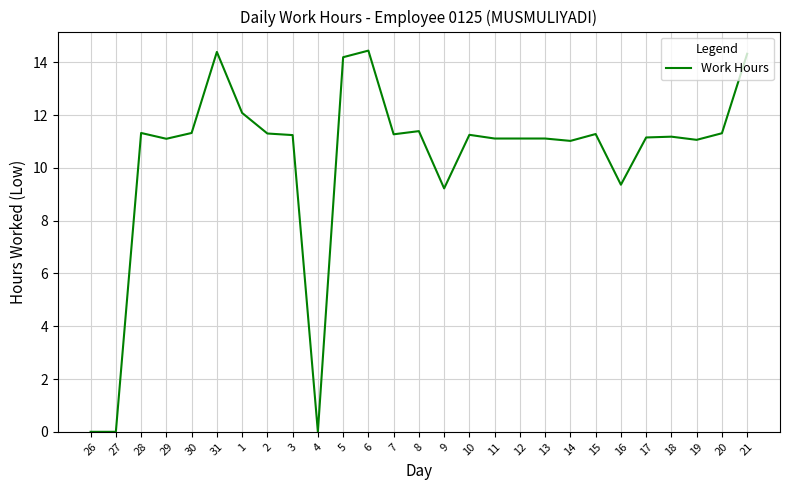

True or false: the data shows 0.0 at 27.

True